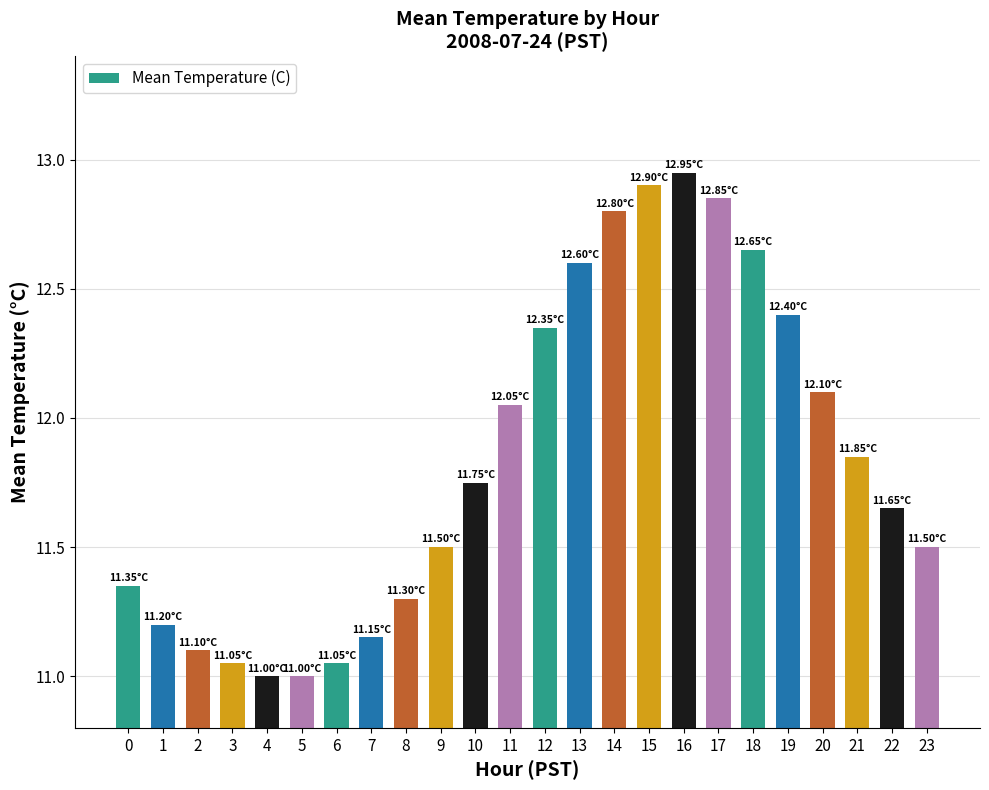

Approximately how many times larger is the value at 13 compared to 23?

1.1